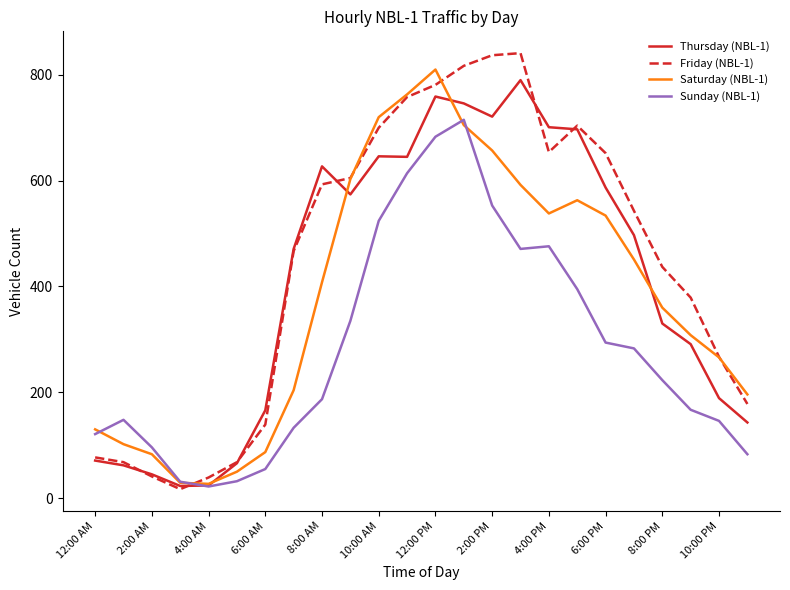

Rank the series by their average value, from highest to lowest.

Friday (NBL-1), Thursday (NBL-1), Saturday (NBL-1), Sunday (NBL-1)